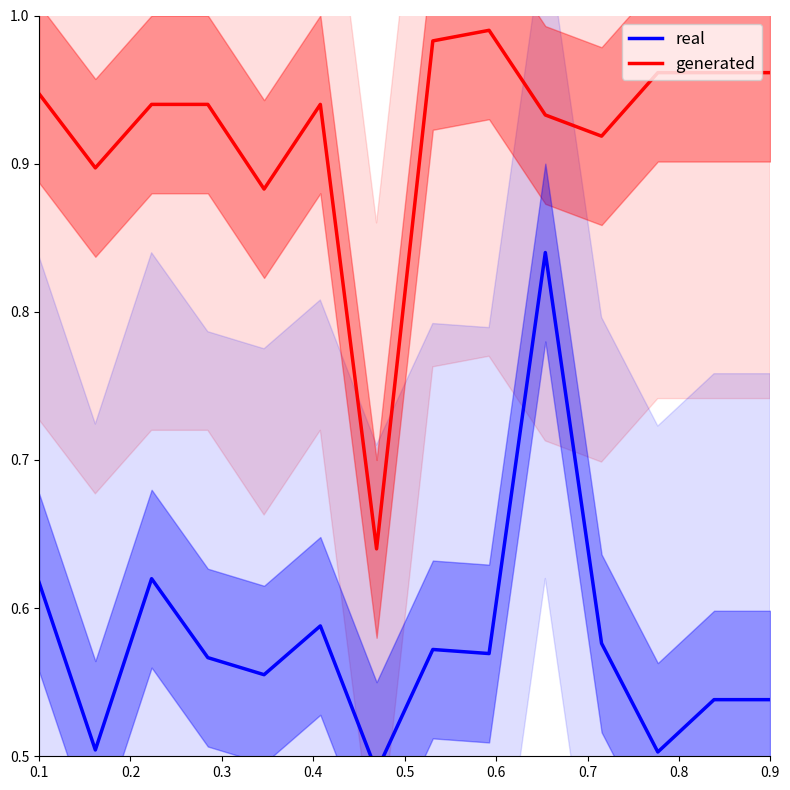

True or false: real and generated cross at least once.

False